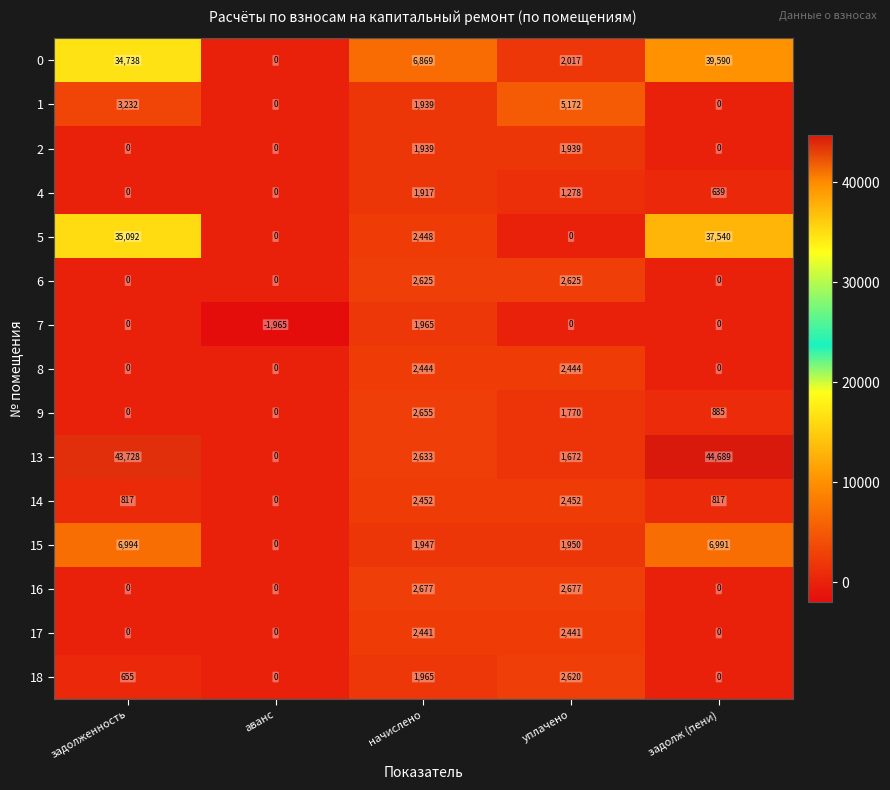

At which category is the sum across all series the highest?

задолж (пени)